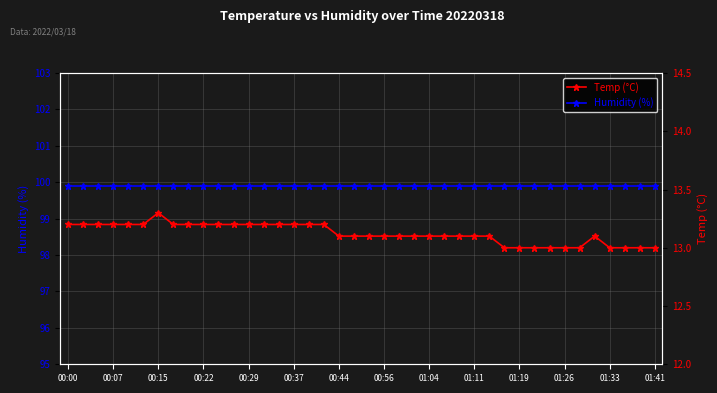

Between 00:44 and 26, which series saw the biggest shift?

Temp (°C)